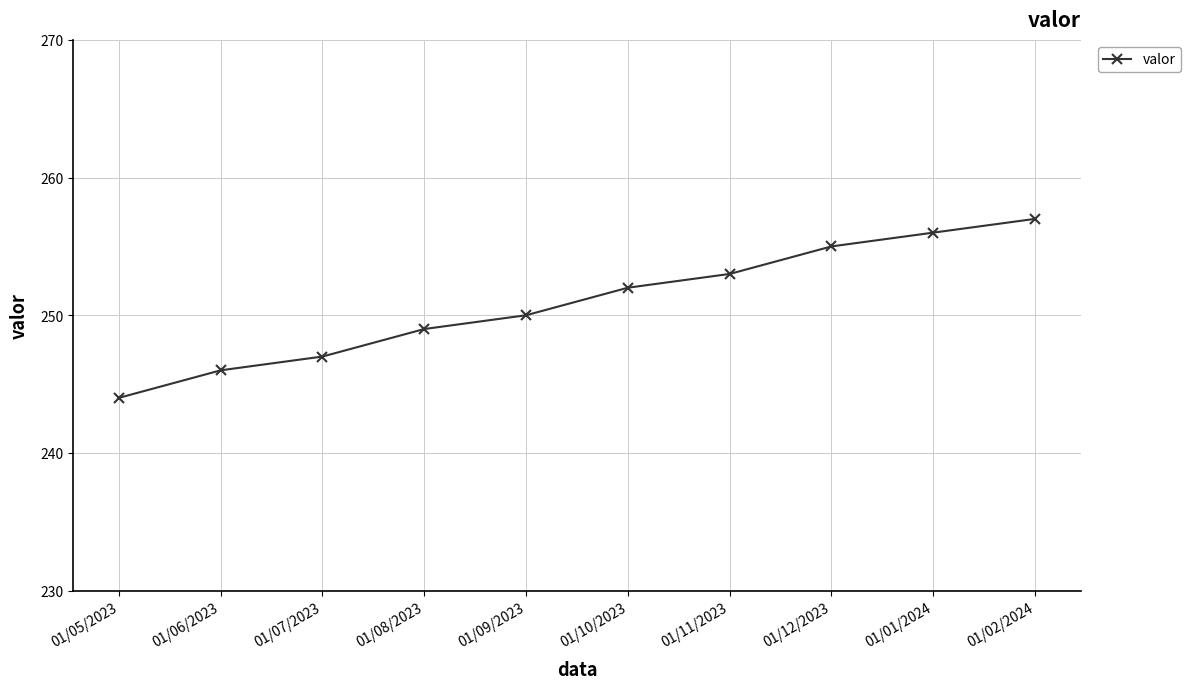

Reading left to right, what are all the values shown in this chart?

01/05/2023=244	01/06/2023=246	01/07/2023=247	01/08/2023=249	01/09/2023=250	01/10/2023=252	01/11/2023=253	01/12/2023=255	01/01/2024=256	01/02/2024=257